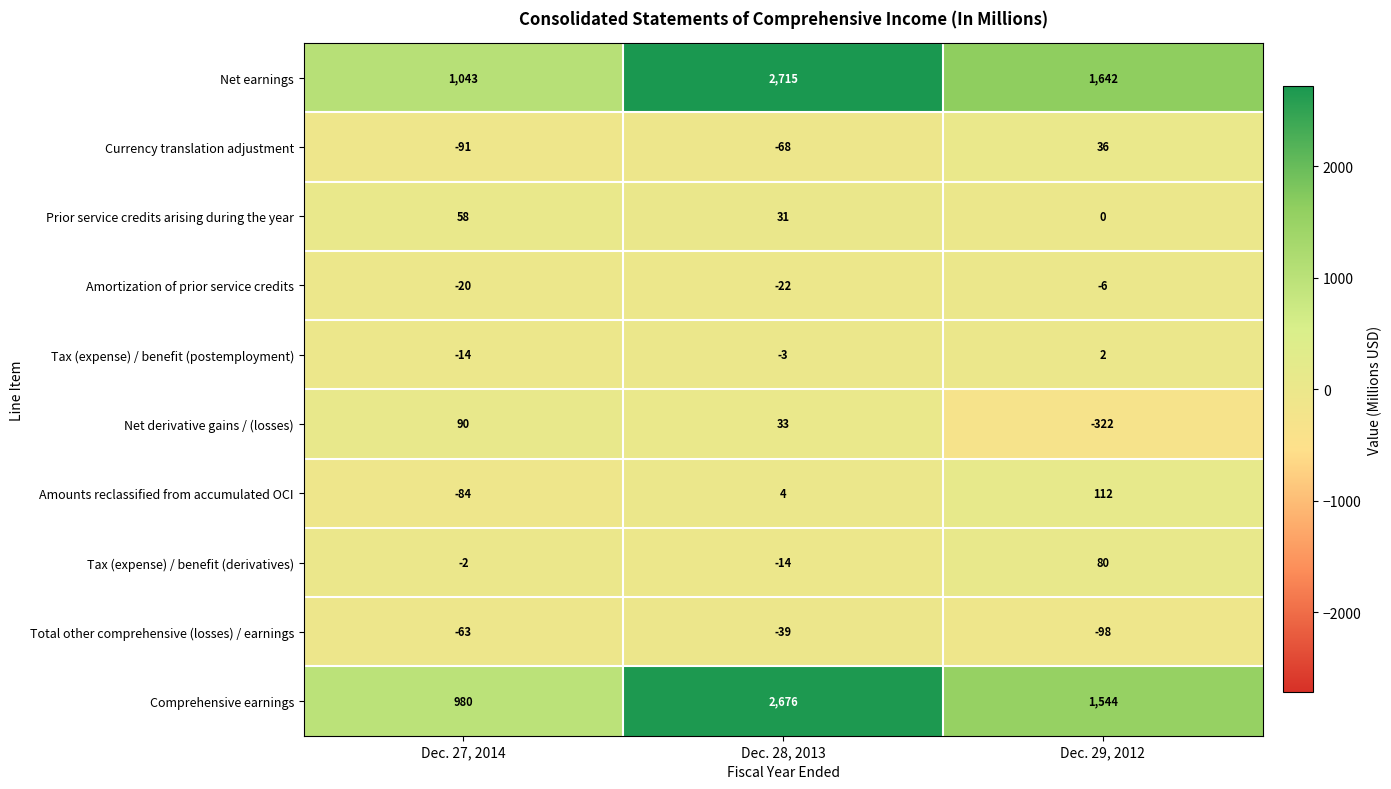

Which series has the widest spread of values?

Comprehensive earnings